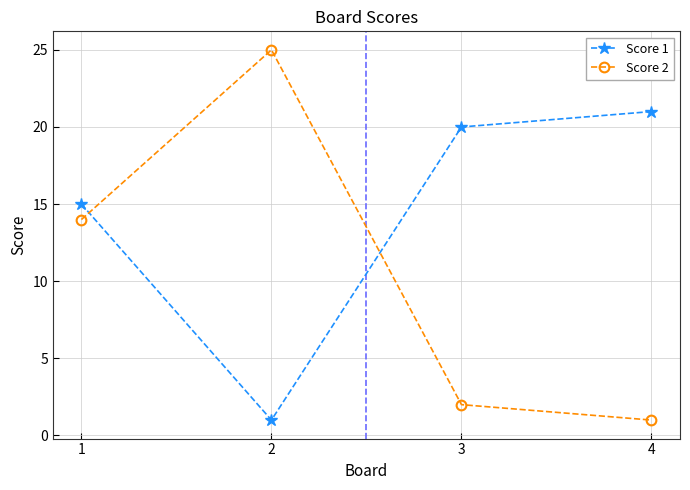

List the labels in order of Score 2 value, smallest first.

4, 3, 1, 2